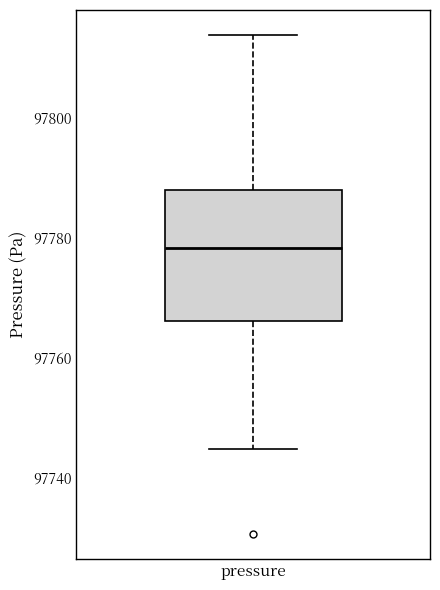

Where does the lower whisker of the box for pressure end on the y-axis? The values are not printed on the chart, so give them approximately, as read against the axis.

97744